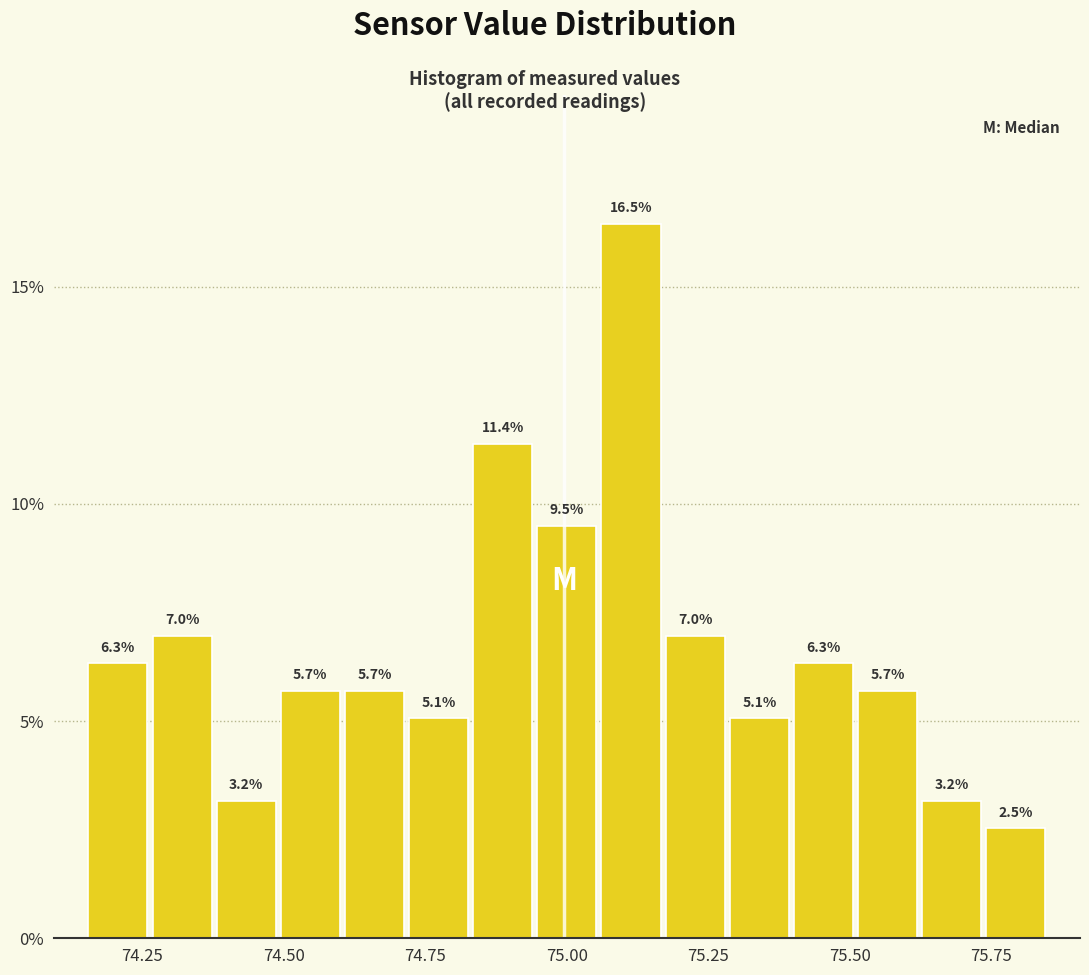

Around what value on the x-axis is the tallest bar? Give the approximate position of its centre, as read against the axis.

75.10